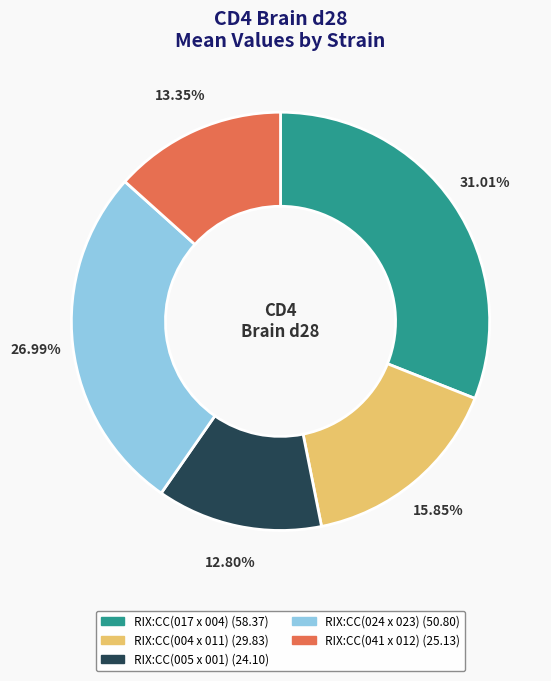

Is the sum of RIX:CC(004 x 011) and RIX:CC(005 x 001) greater than half?

No